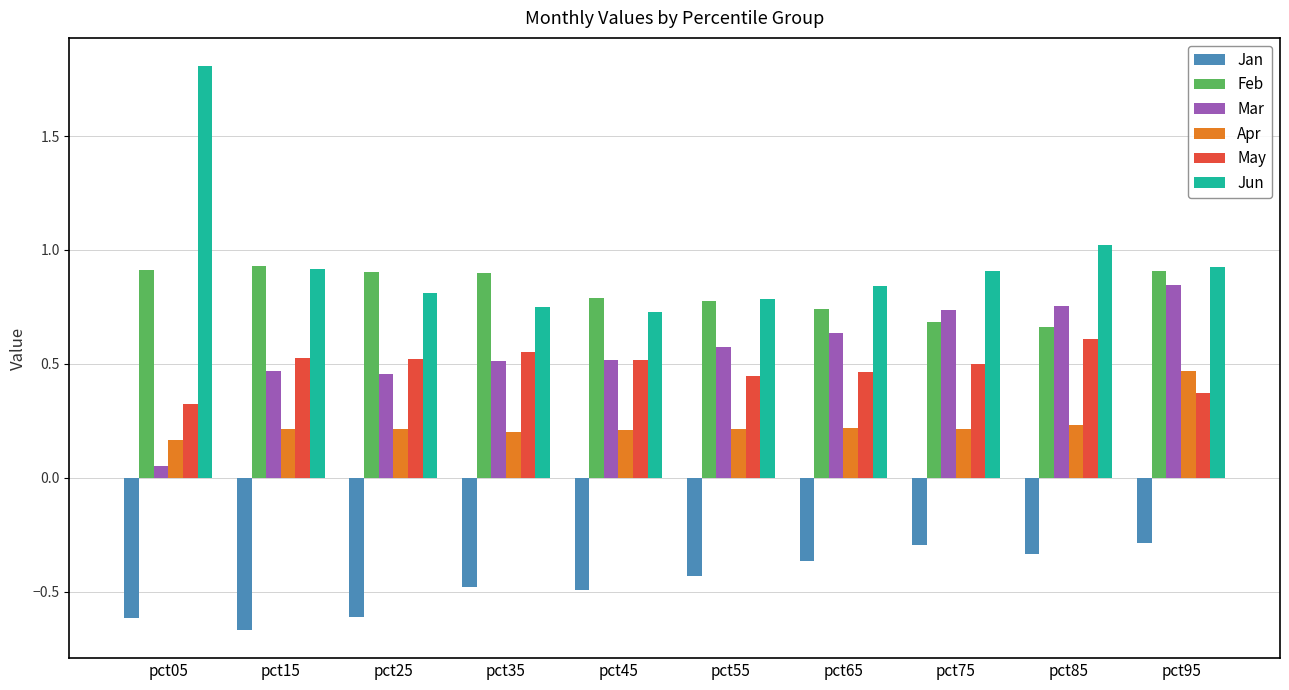

Between pct35 and pct45, which series saw the biggest shift?

Feb